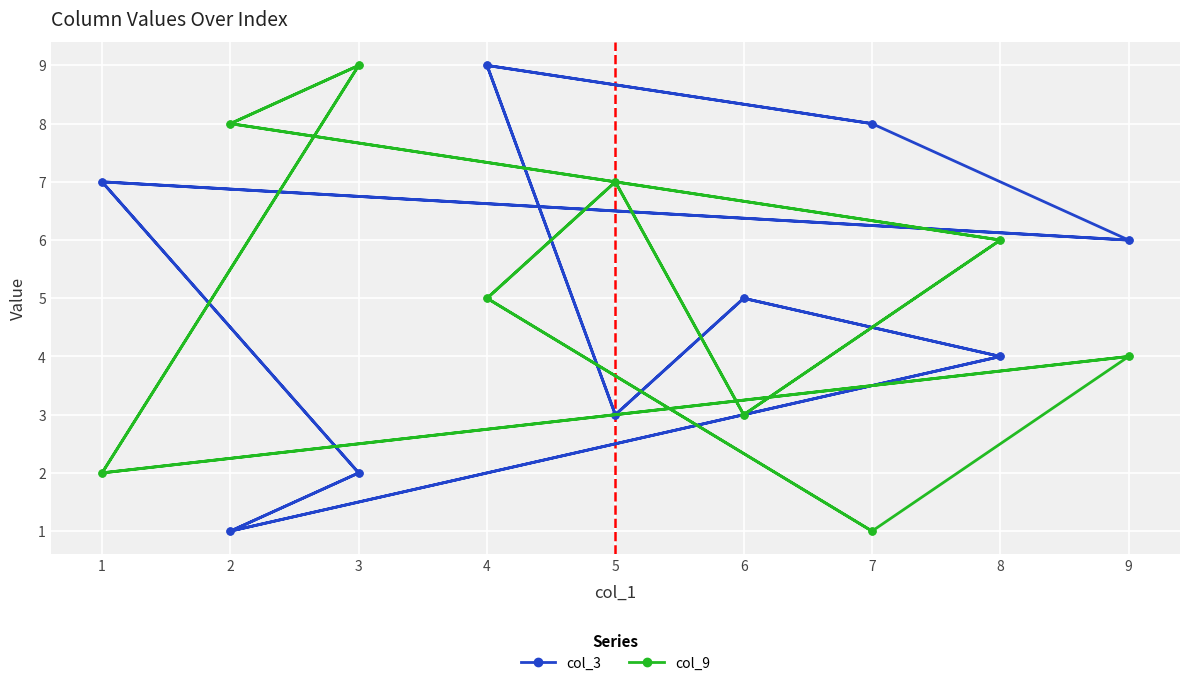

At which category does col_3 reach its first local valley?

5